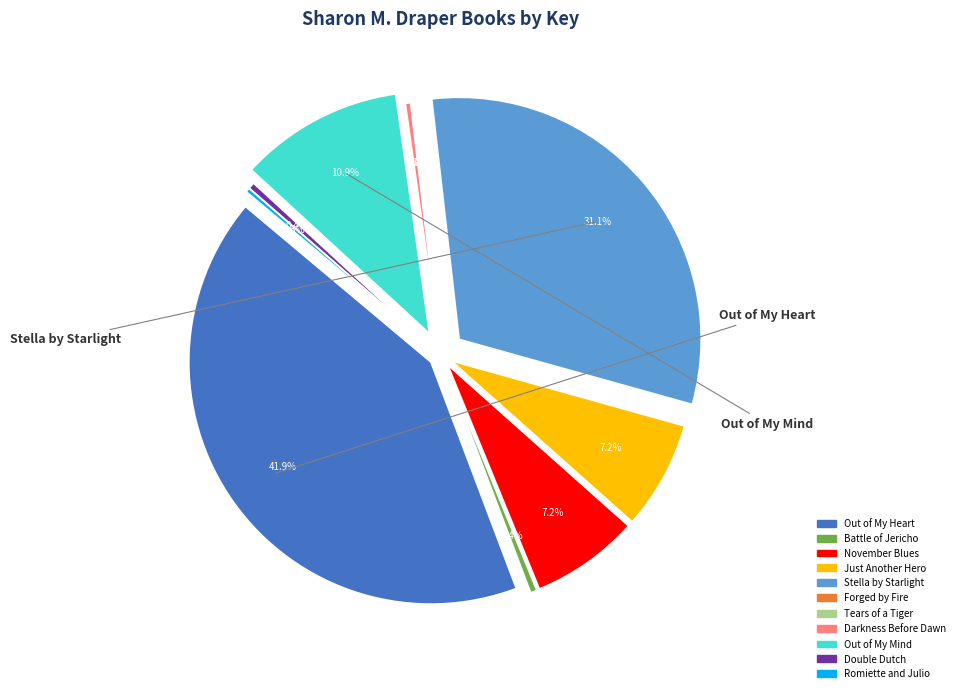

Is it true that Just Another Hero is 21% of the pie?

False